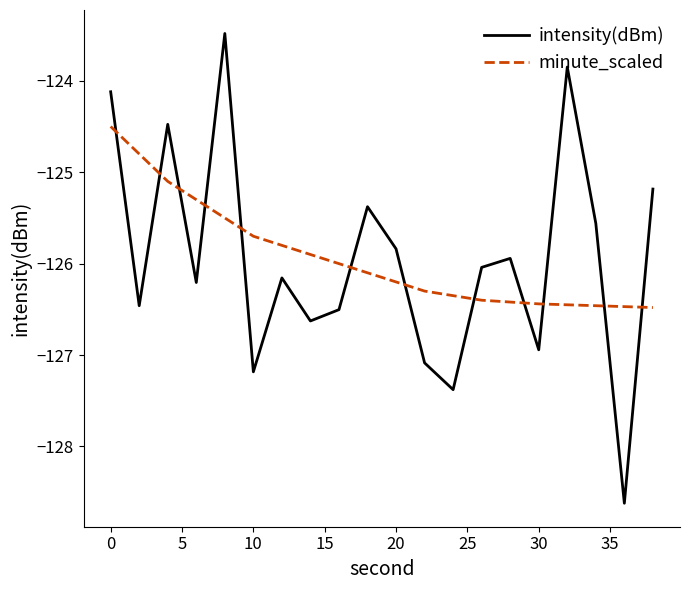

What is the maximum value for minute_scaled?

-124.5